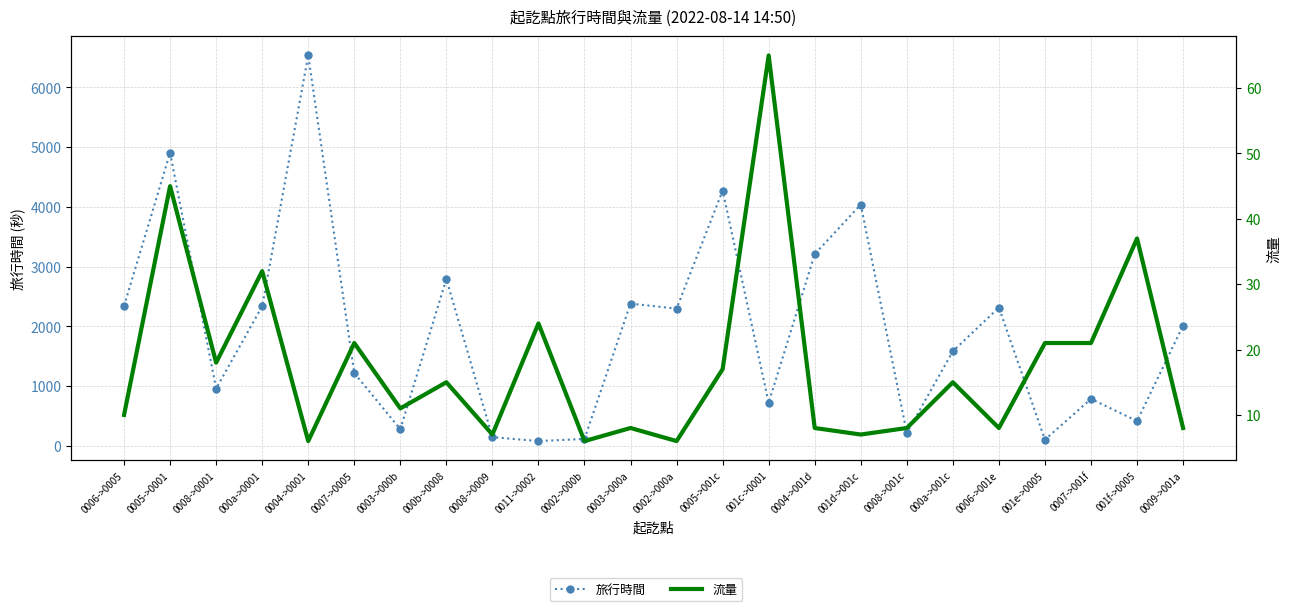

What are all the series names shown in the legend?

旅行時間, 流量